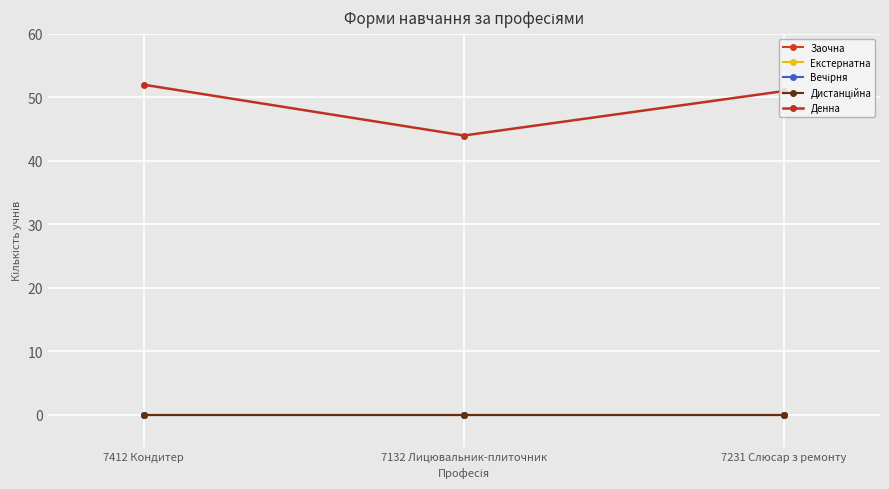

Is the value of Заочна at 7231 Слюсар з ремонту greater than the value of Вечірня at 7231 Слюсар з ремонту?

No